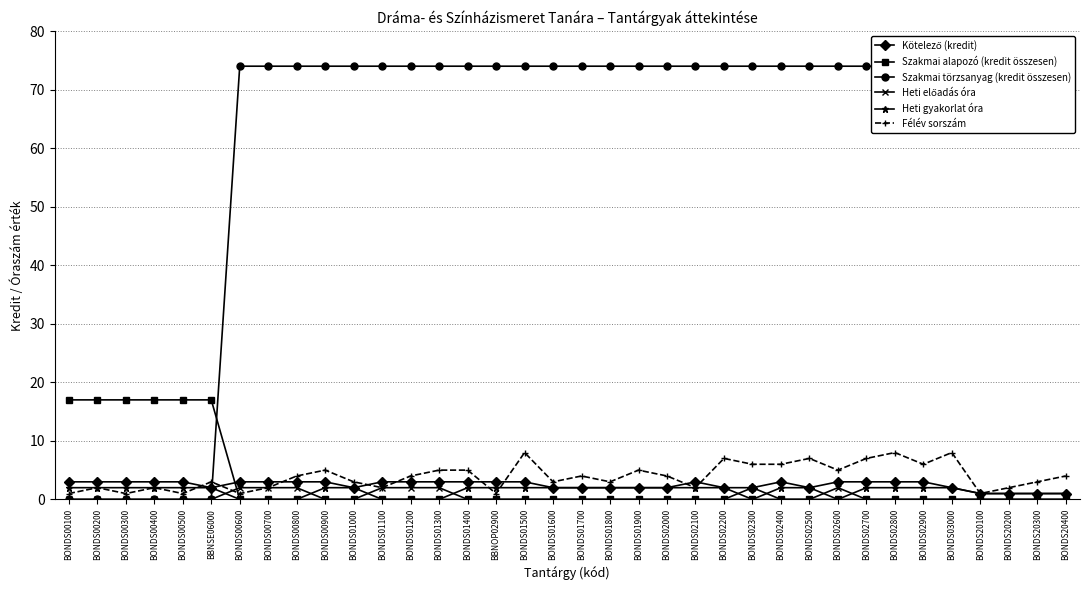

Which has a higher value, BONDS02600 or BONDS00600?

BONDS02600